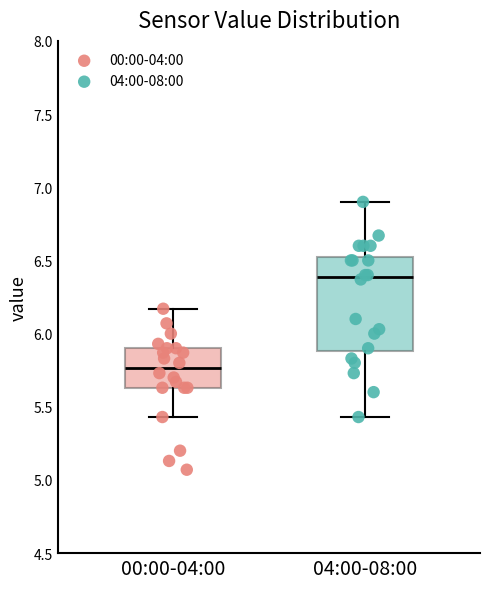

Which box has the highest median line?

04:00-08:00